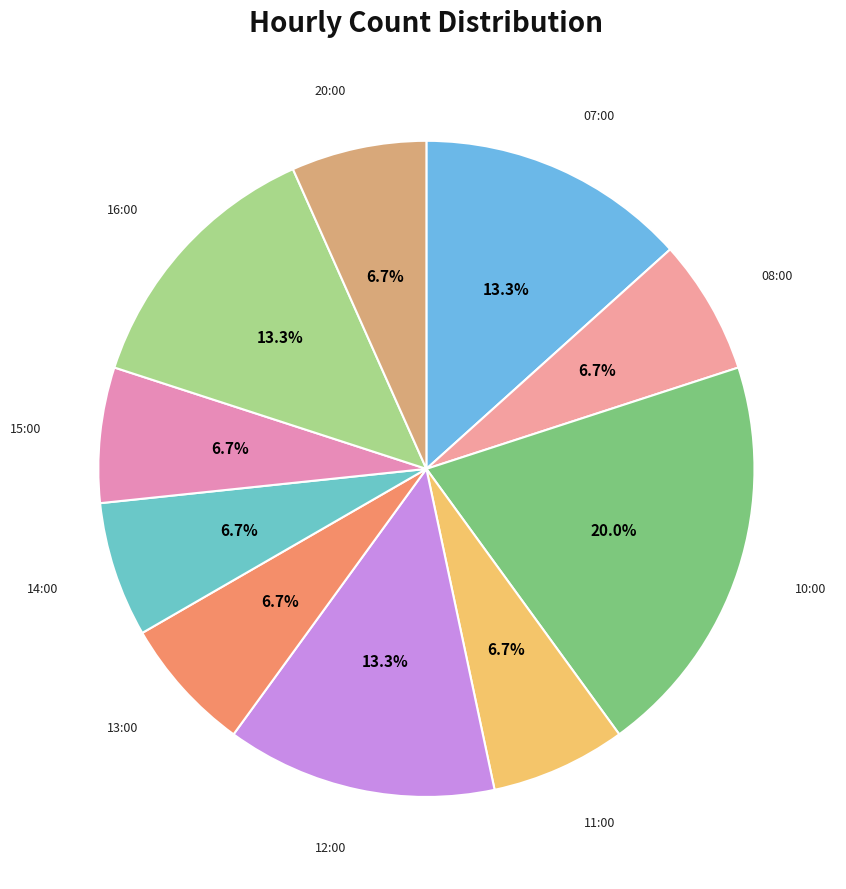

Rank the categories by value from highest to lowest.

10:00, 07:00, 12:00, 16:00, 08:00, 11:00, 13:00, 14:00, 15:00, 20:00